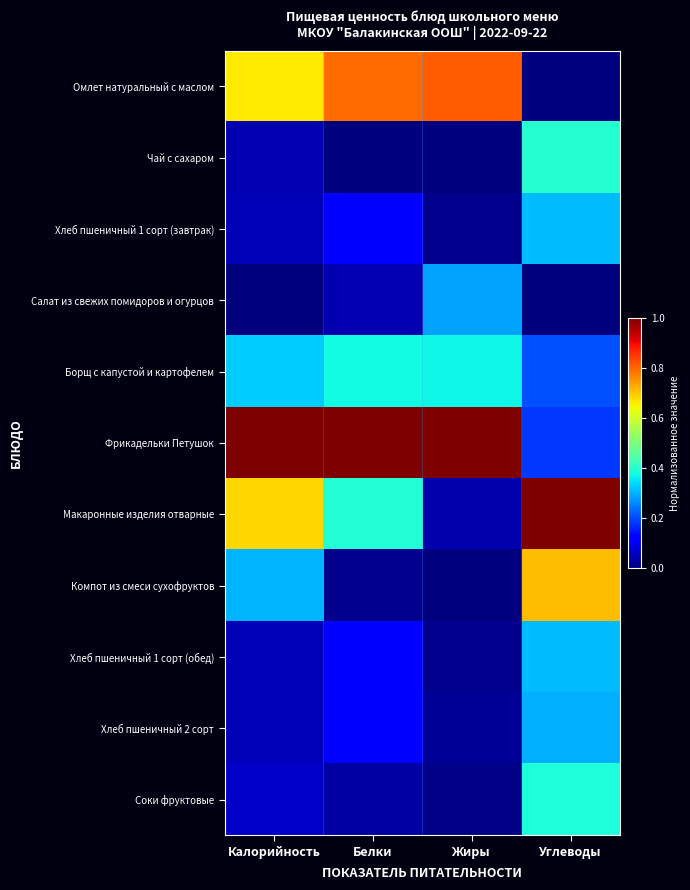

At which category is the sum across all series the highest?

Углеводы